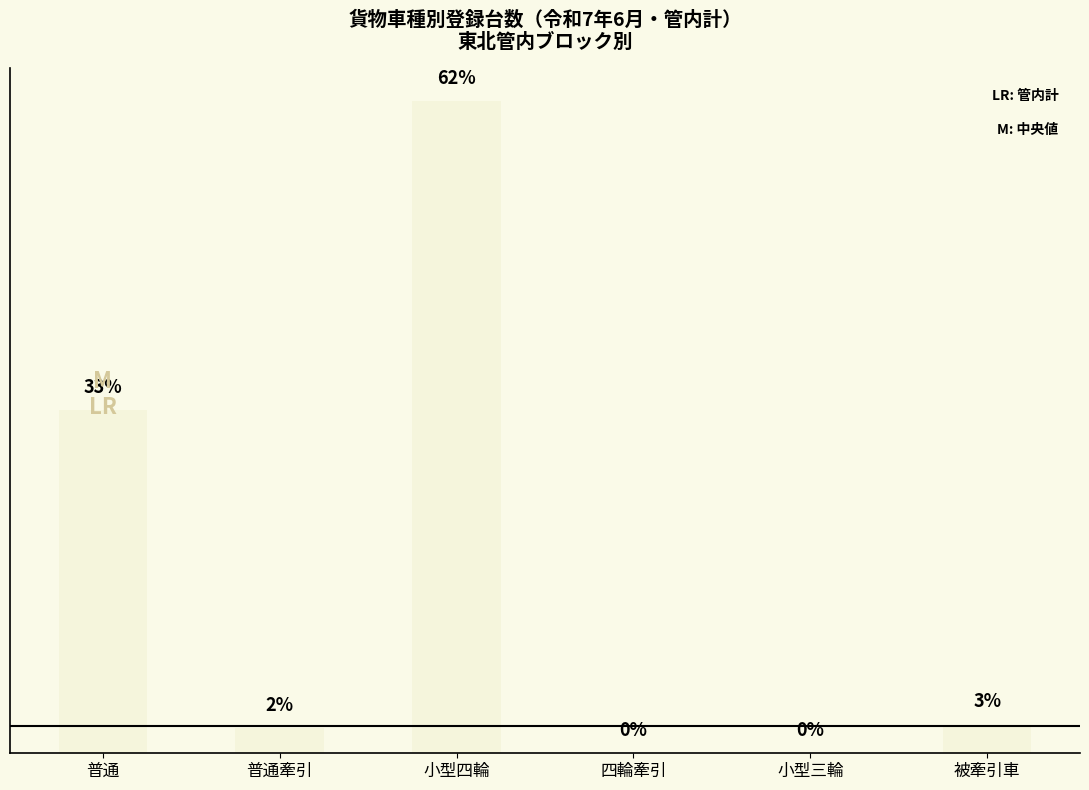

Are the bars grouped side by side (vs. stacked)?

No